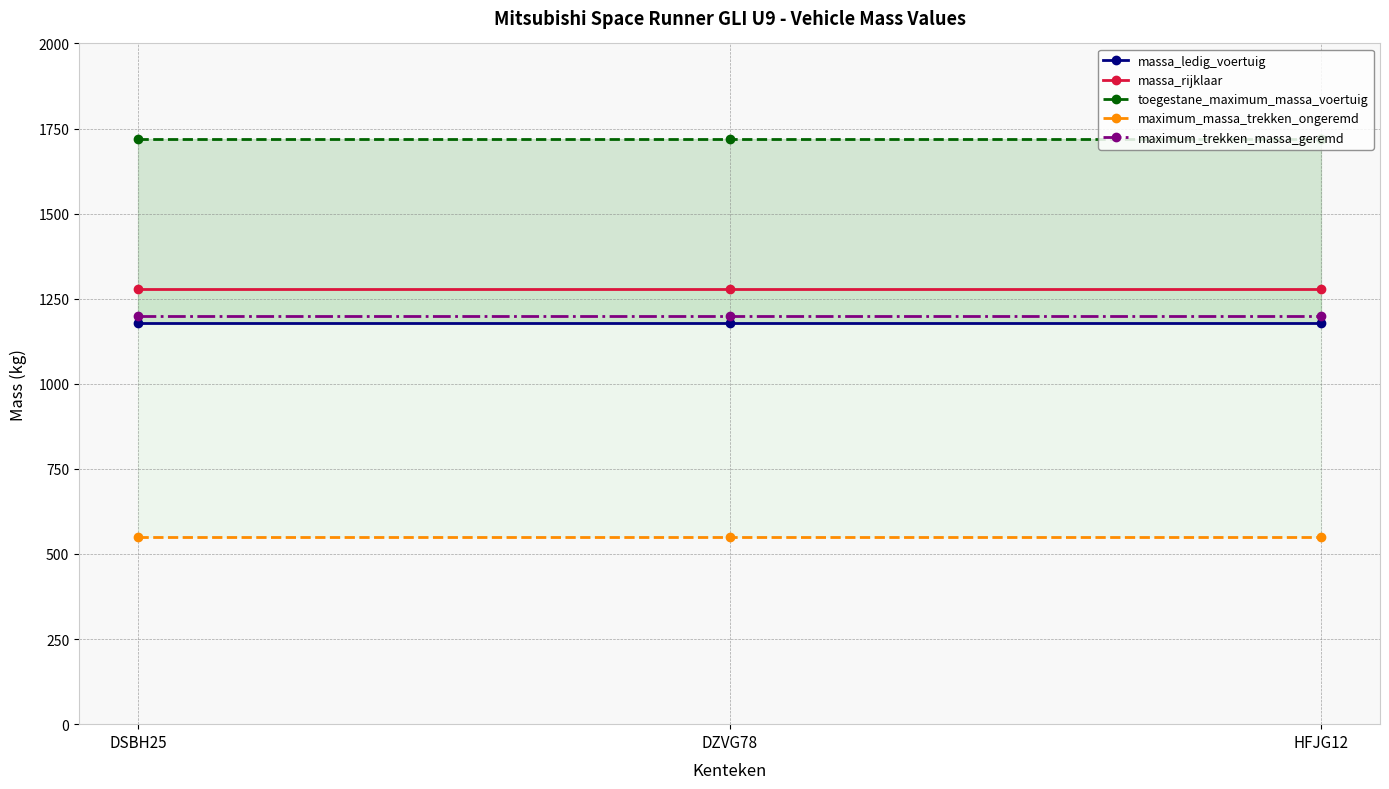

What is the label of the 3rd point from the right?

DSBH25